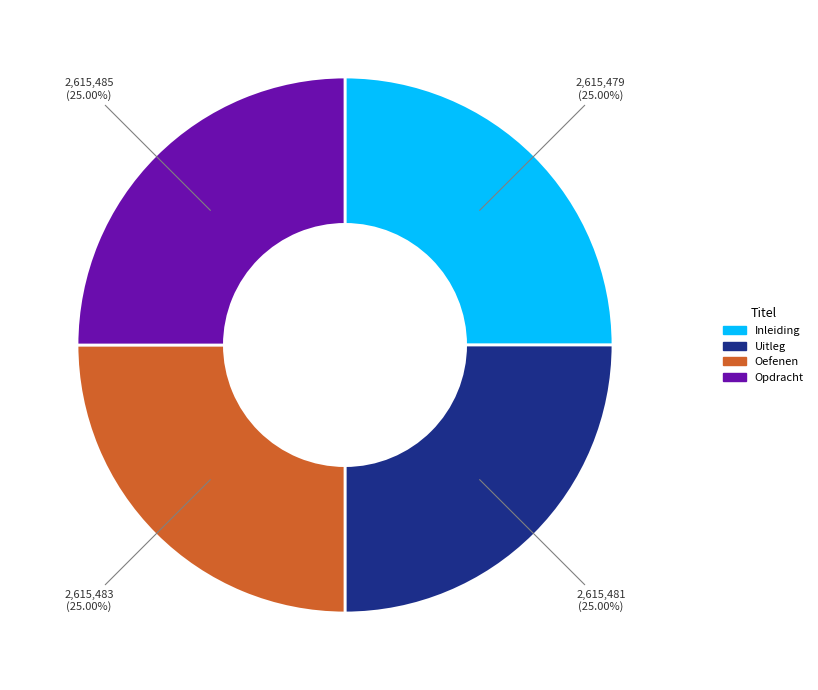

Is it true that Uitleg is 25% of the pie?

True